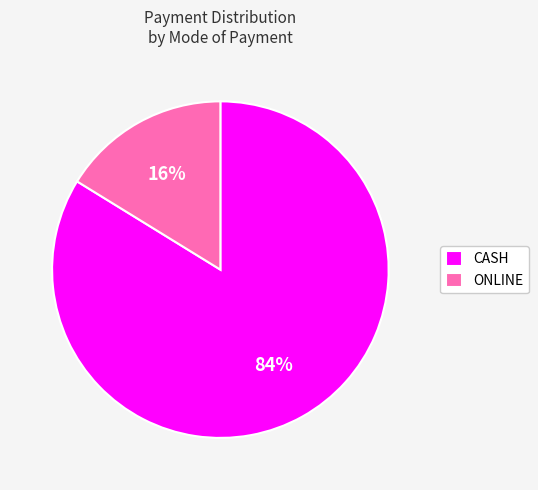

To the nearest percent, what is the average slice percentage?

50%